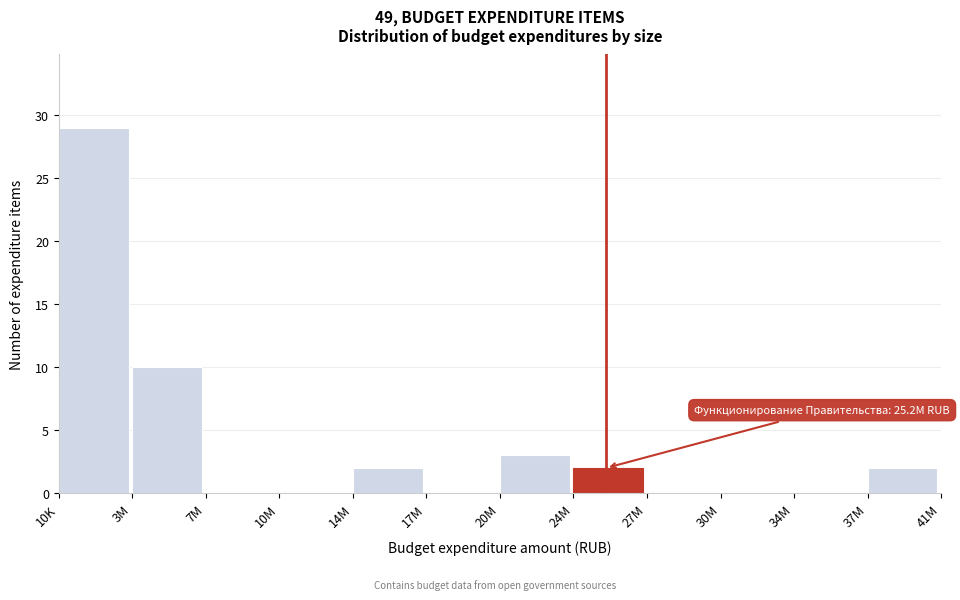

Reading left to right, transcribe all the data shown in this chart.

10K=29	3M=10	7M=0	10M=0	14M=2	17M=0	20M=3	24M=2	27M=0	30M=0	34M=0	37M=2